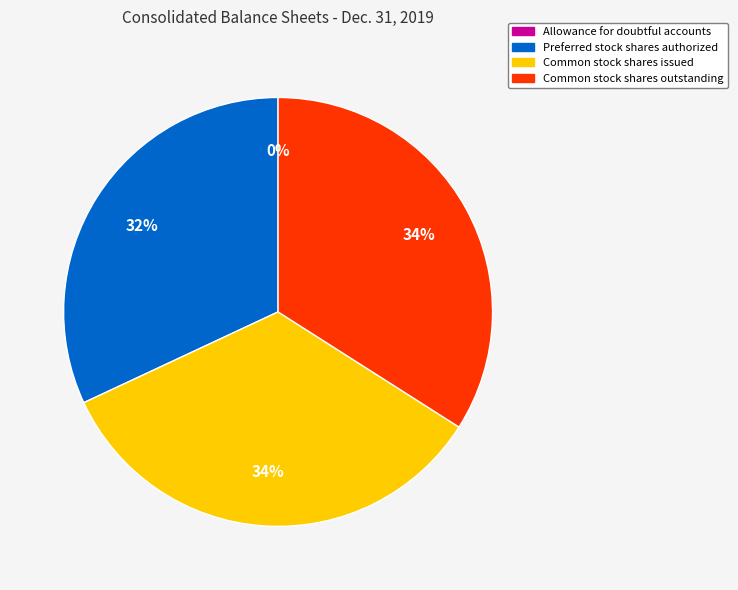

To the nearest percent, what percentage of the pie is Common stock shares issued?

34%